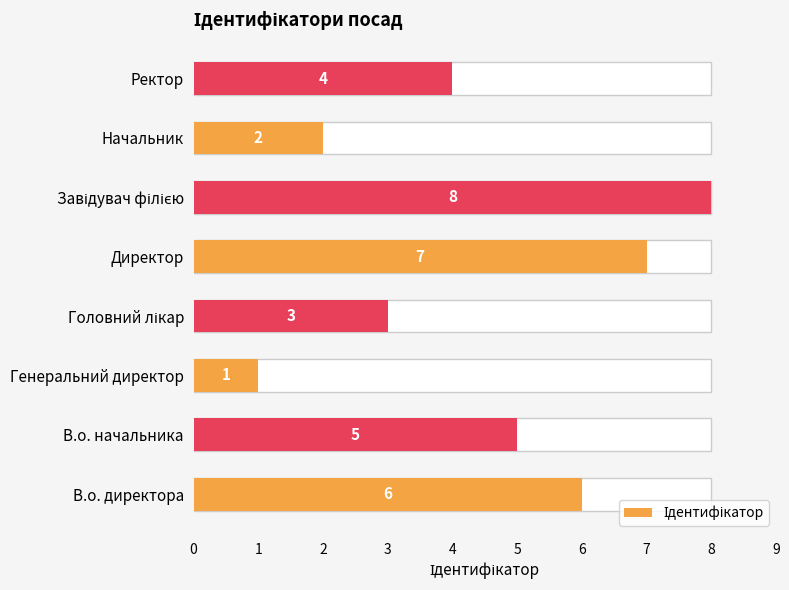

How many values exceed 5?

3